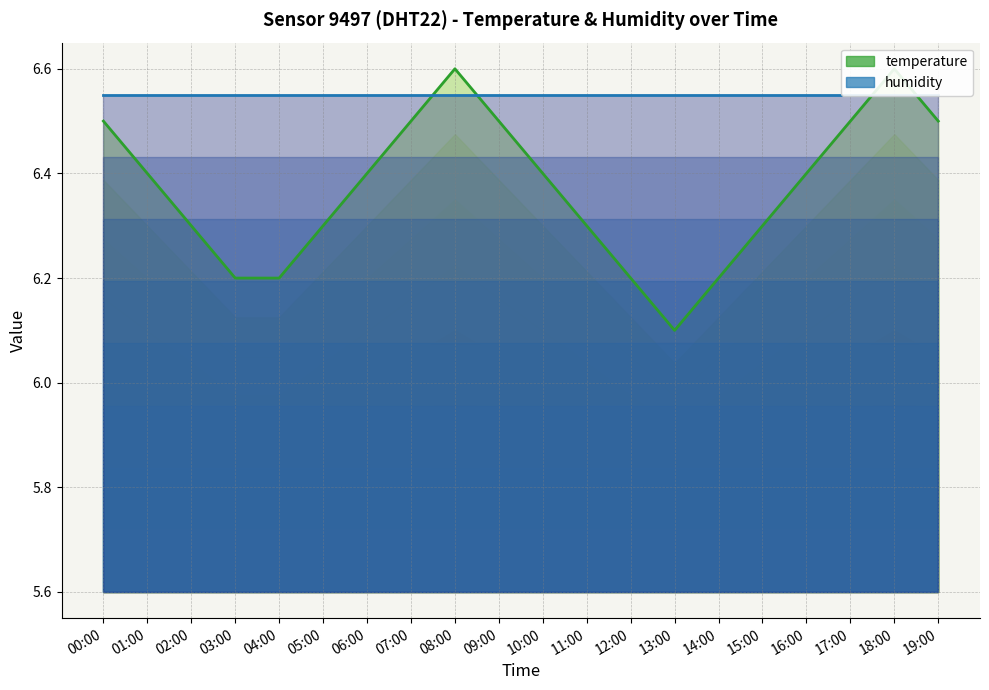

What is the ratio of the value at 13:00 to the value at 06:00?

1.0